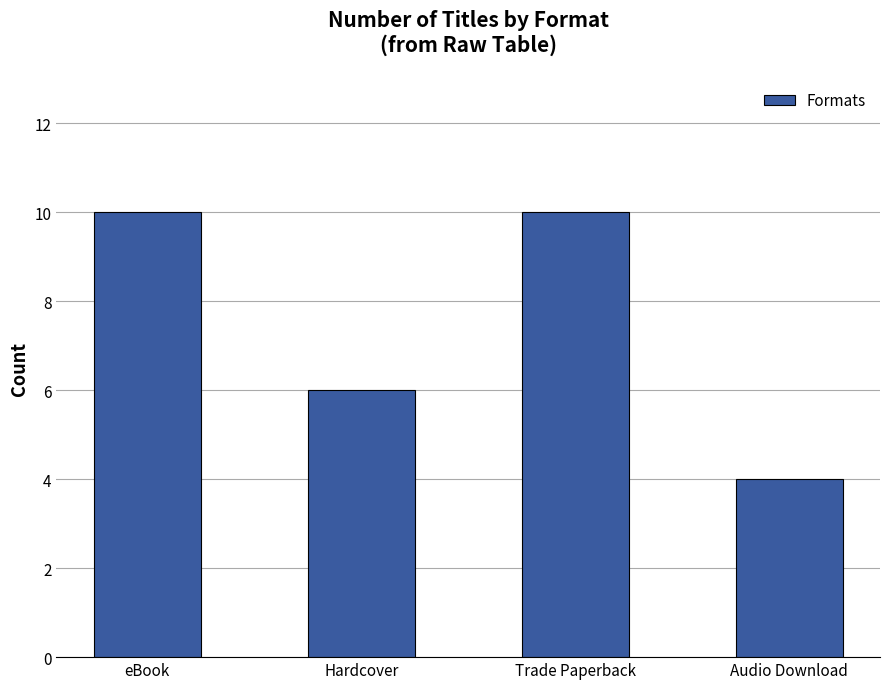

Which has a higher value, Hardcover or eBook?

eBook